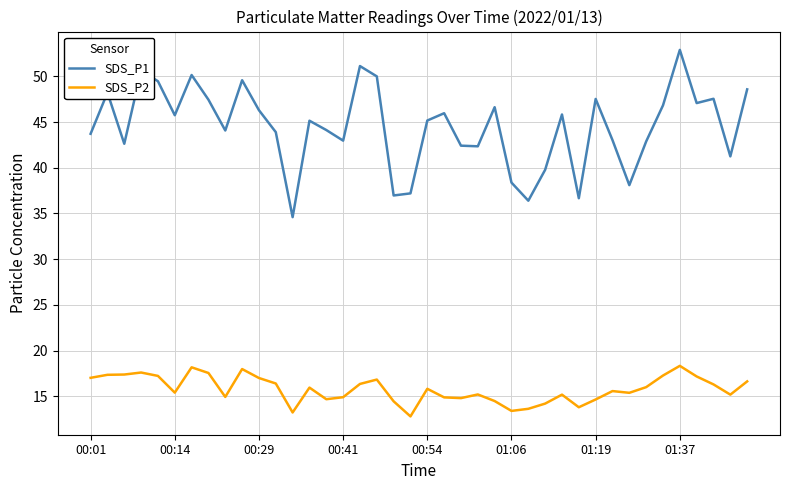

What is the difference between the maximum and minimum values in the SDS_P1 series?

18.3